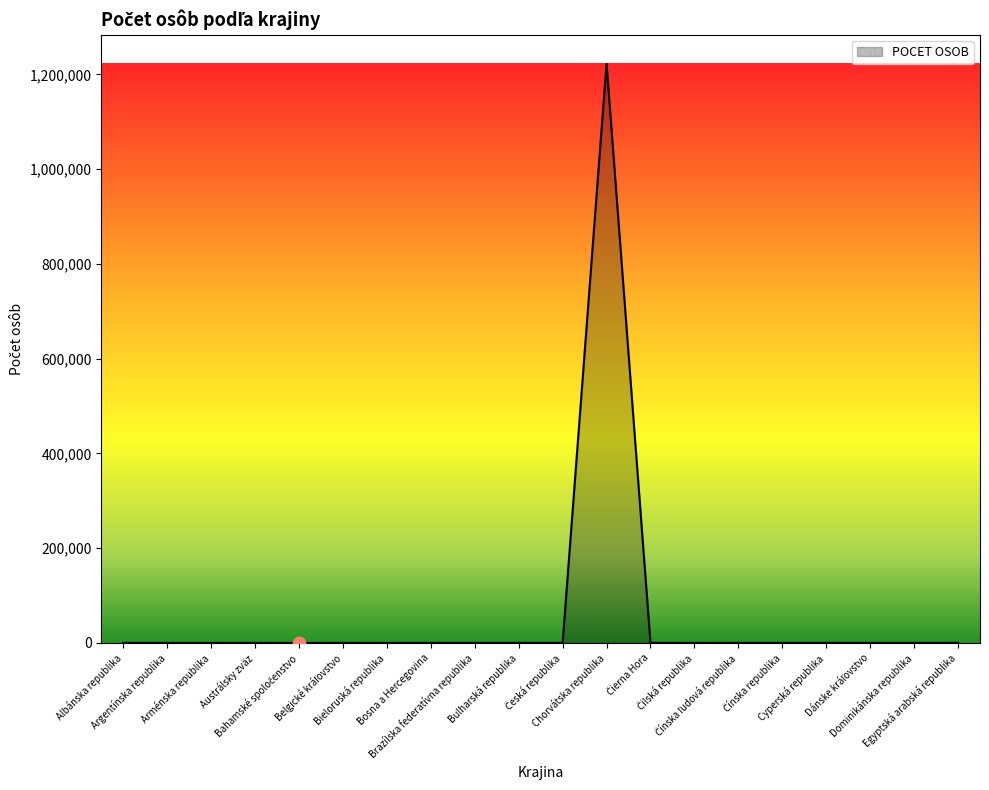

What is the greatest value displayed?

1222412